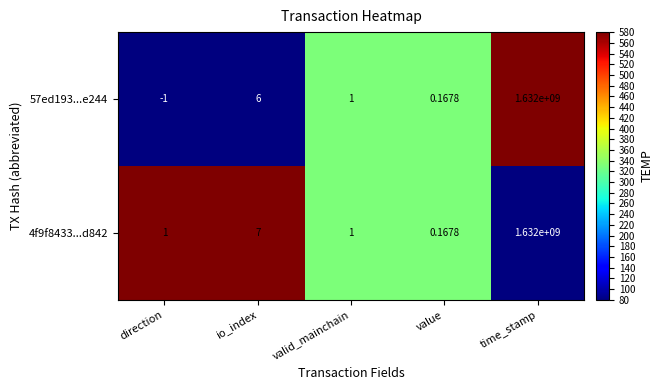

List the series in order of their overall mean, lowest first.

57ed193...e244, 4f9f8433...d842